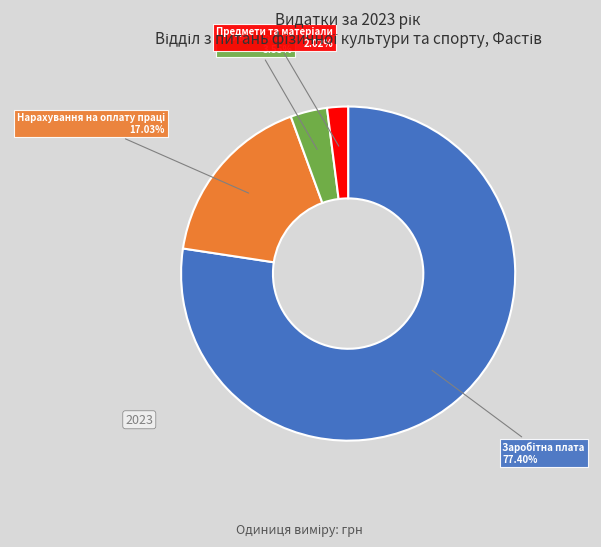

Does any single category account for the majority?

Yes